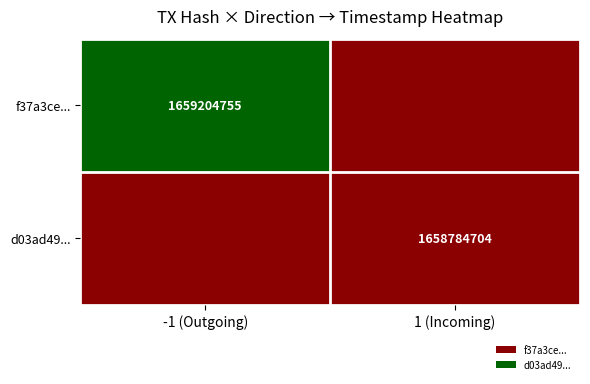

The d03ad49... series shows 512449821 at 1 (Incoming). True or false?

False